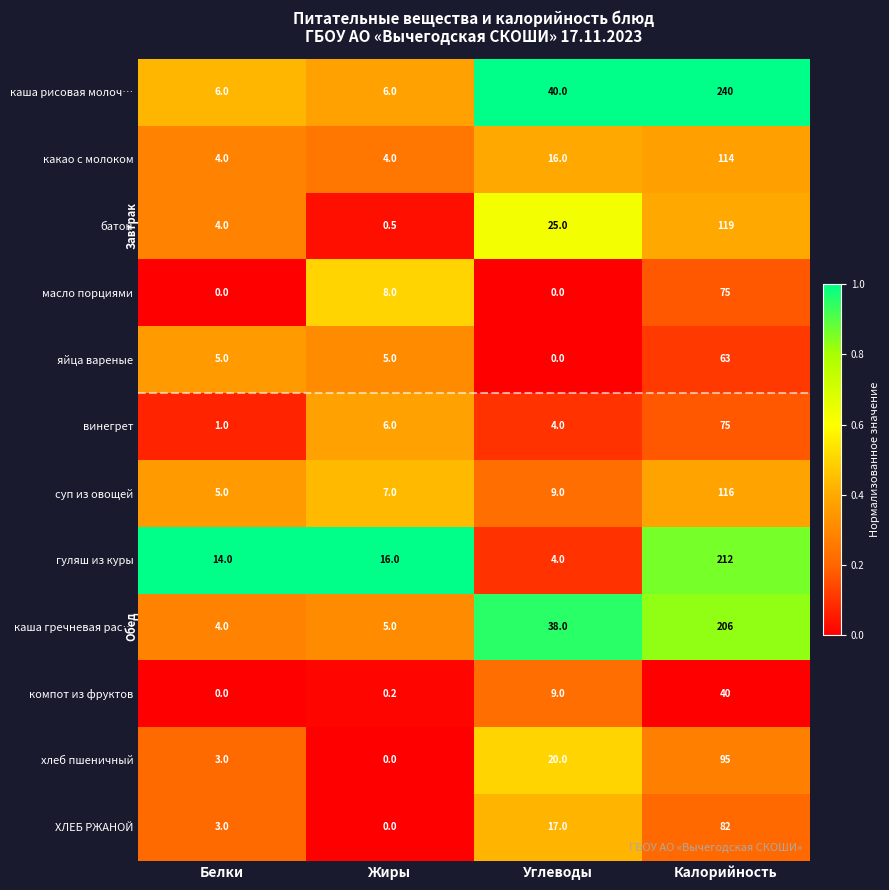

At how many categories does at least one series exceed 0?

4